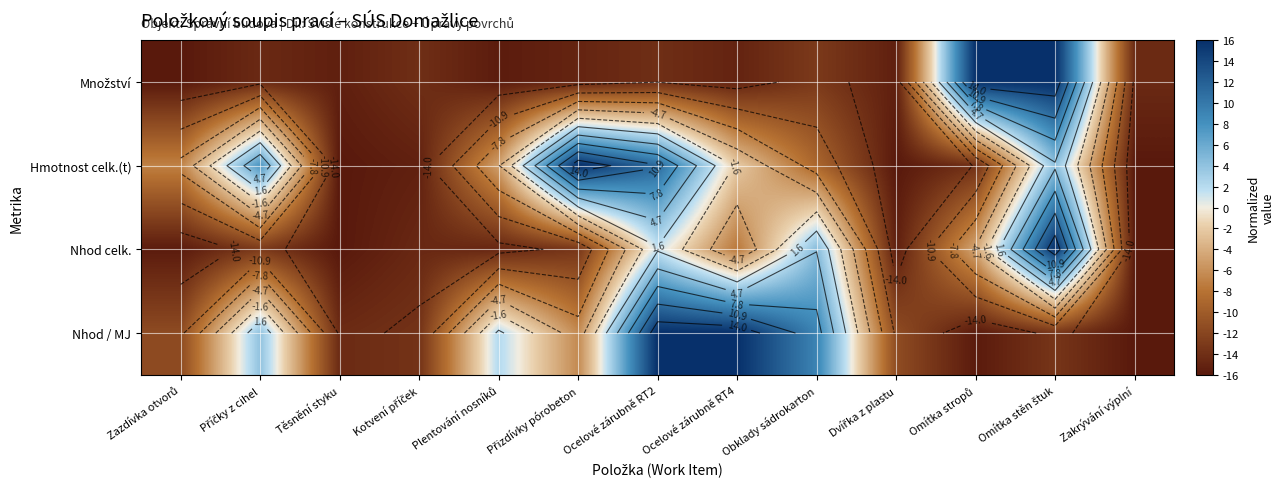

Which category has the lowest value across all series?

Zazdívka otvorů